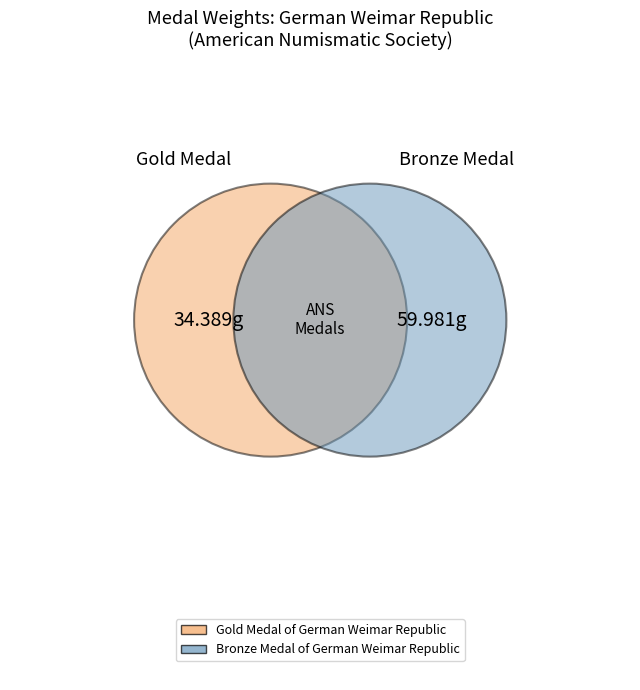

Rank the categories by value from lowest to highest.

Gold Medal of German Weimar Republic, Bronze Medal of German Weimar Republic